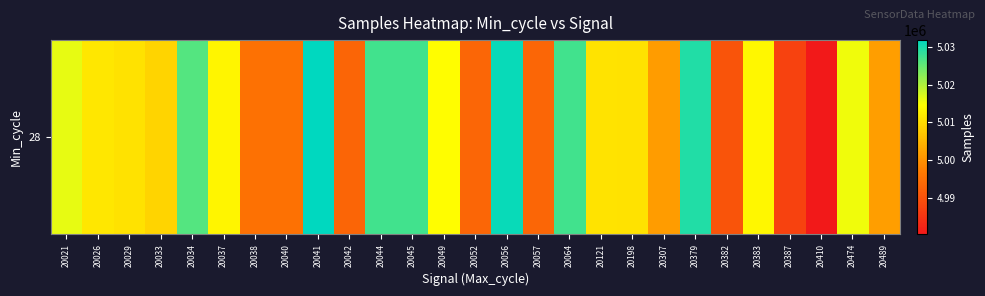

Reading left to right, list all the values displayed in this chart.

20021=5016221	20026=5011447	20029=5010859	20033=5009051	20034=5026206	20037=5013428	20038=4995048	20040=4995044	20041=5031904	20042=4993073	20044=5027363	20045=5027363	20049=5014448	20052=4993231	20056=5031136	20057=4993231	20064=5027389	20121=5010971	20198=5010859	20307=5001423	20379=5029576	20382=4990281	20383=5013724	20387=4987147	20410=4980276	20474=5015691	20489=5001820